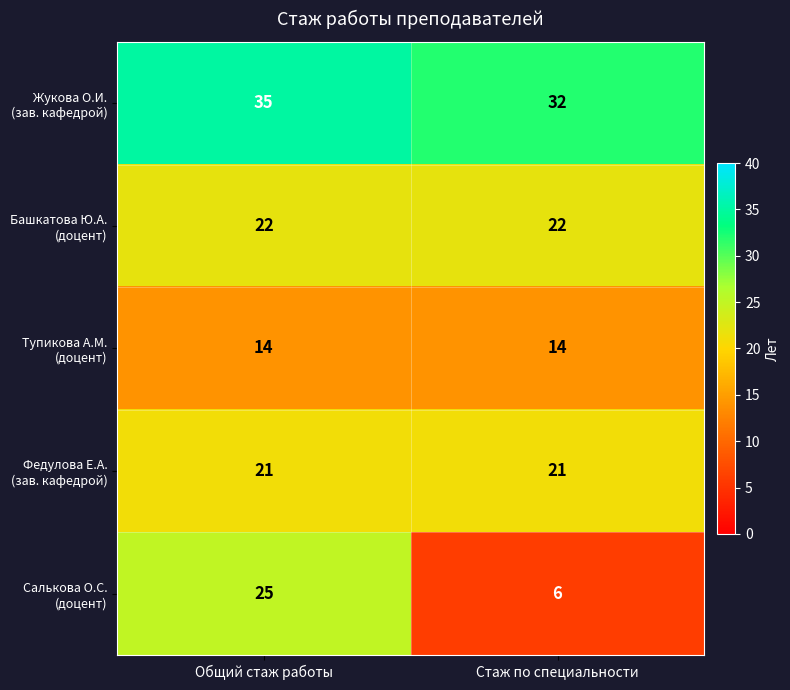

What is the minimum value shown in the chart?

6